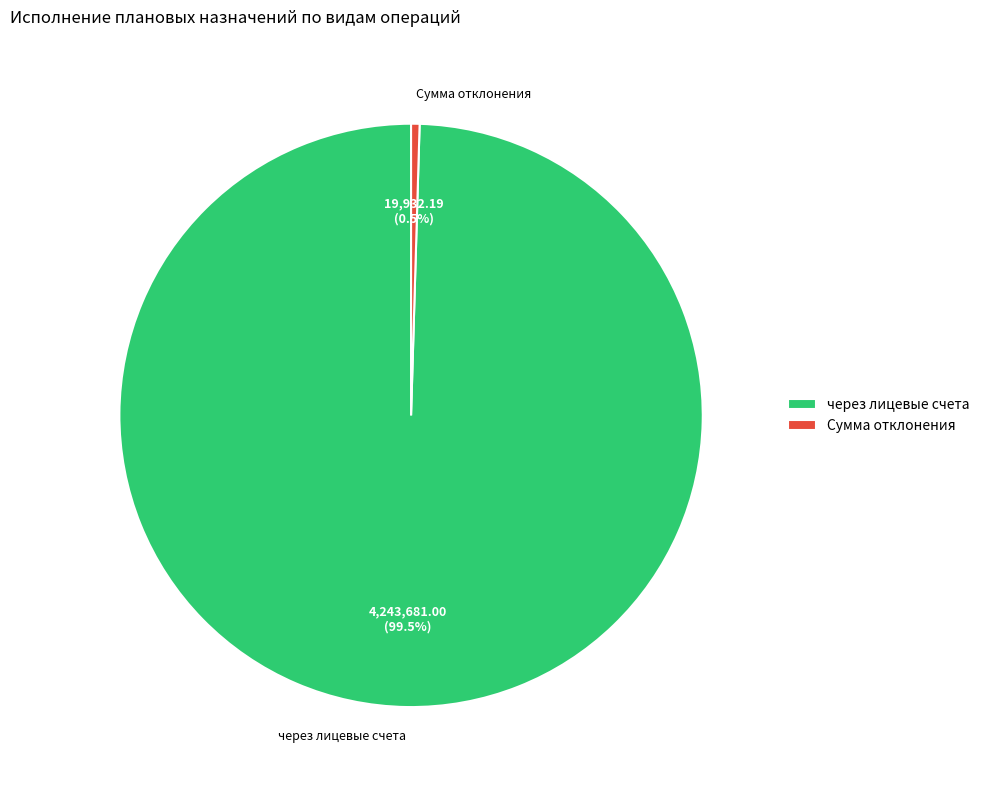

Is it true that Сумма отклонения is 13% of the pie?

False